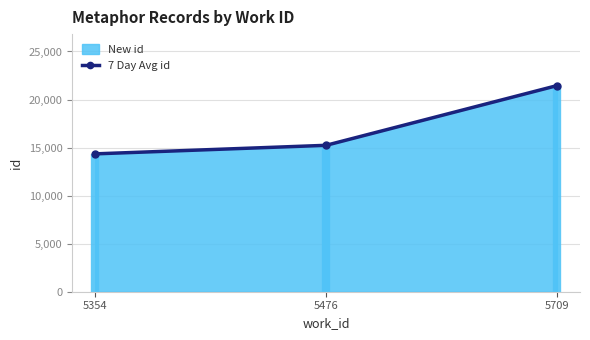

What is the smallest value displayed?

14346